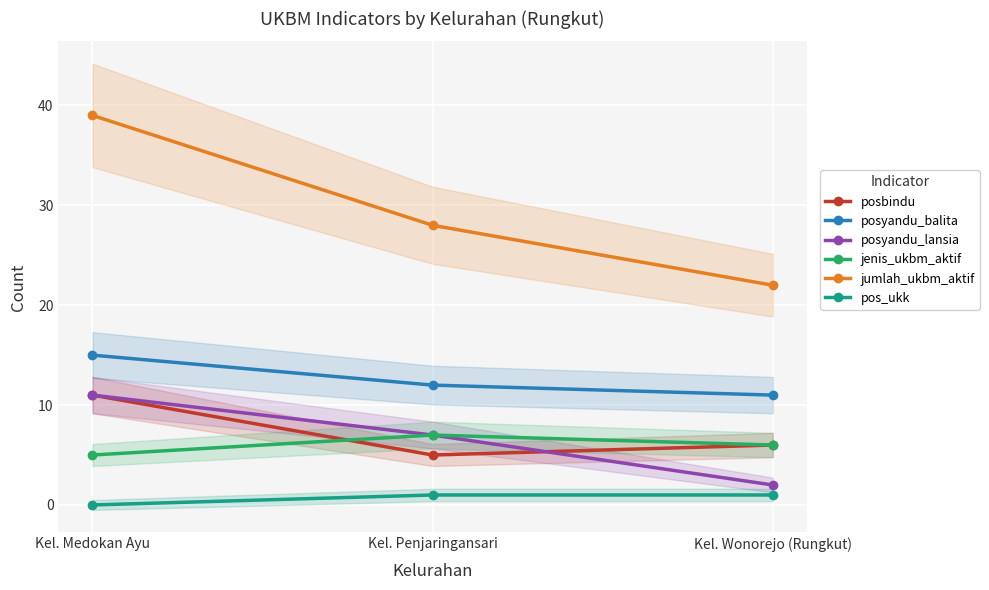

What are all the series names shown in the legend?

posbindu, posyandu_balita, posyandu_lansia, jenis_ukbm_aktif, jumlah_ukbm_aktif, pos_ukk